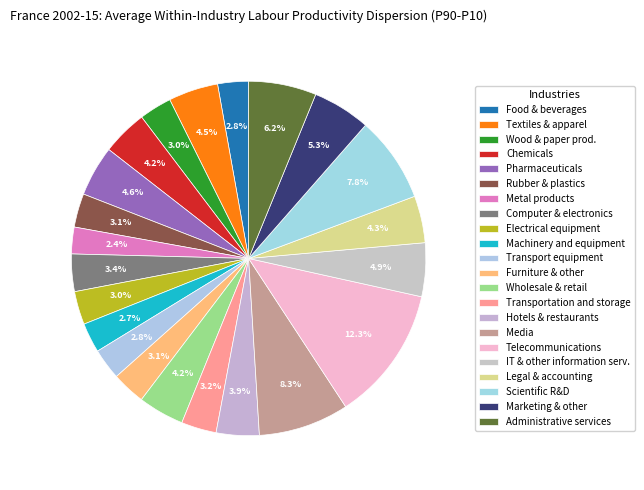

What is the largest slice in the pie chart?

Telecommunications